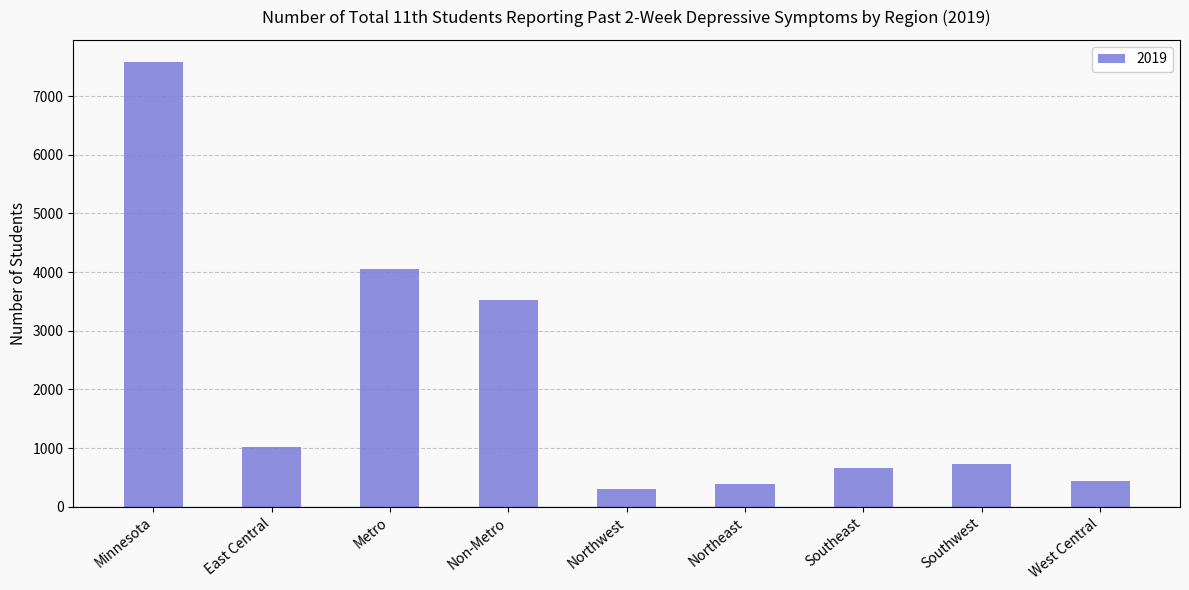

At which label does the data first exceed 732?

Minnesota